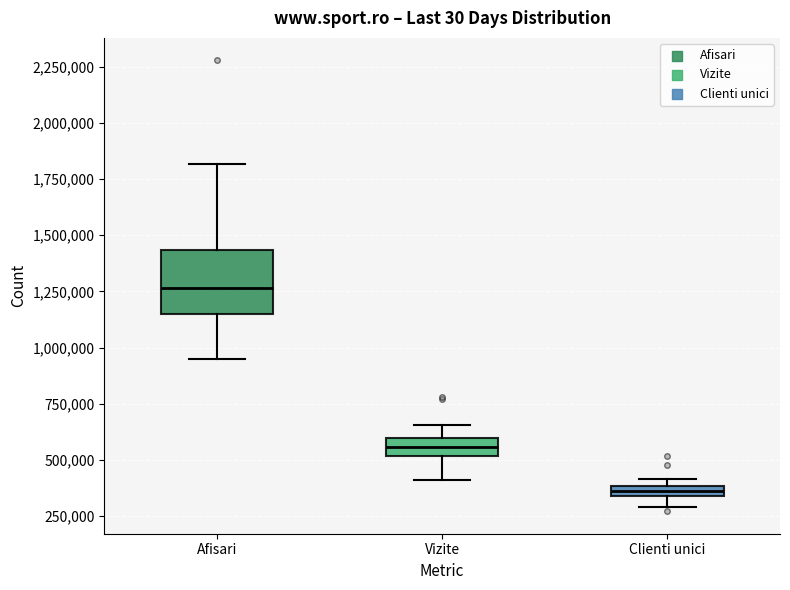

Where is the upper edge of the box for Afisari on the y-axis? The values are not printed on the chart, so give them approximately, as read against the axis.

1450000